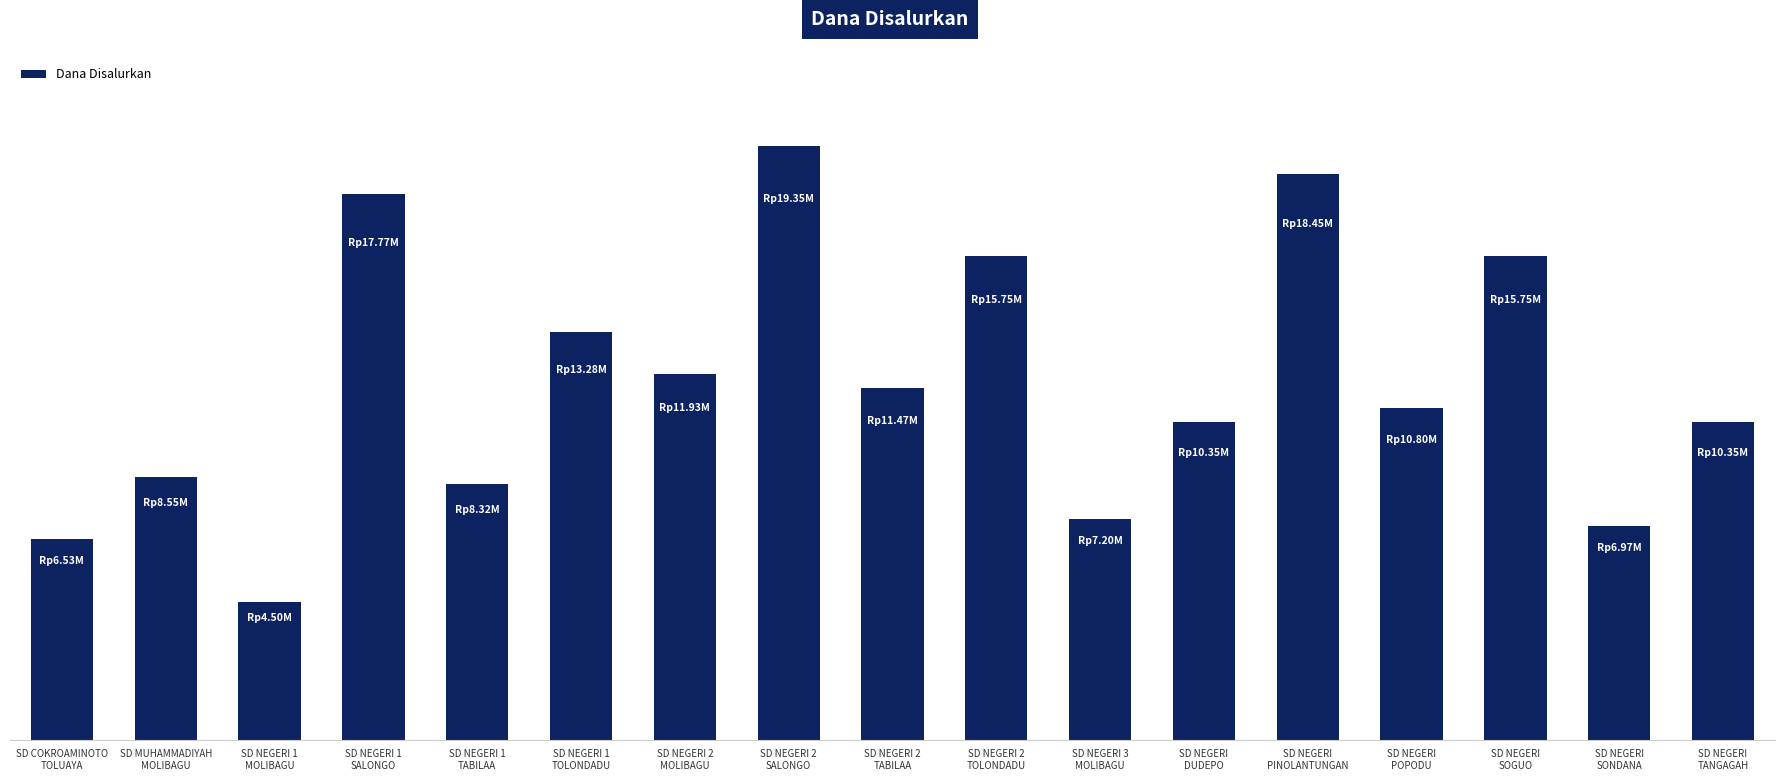

True or false: the data shows 17775000 at SD NEGERI 1
SALONGO.

True